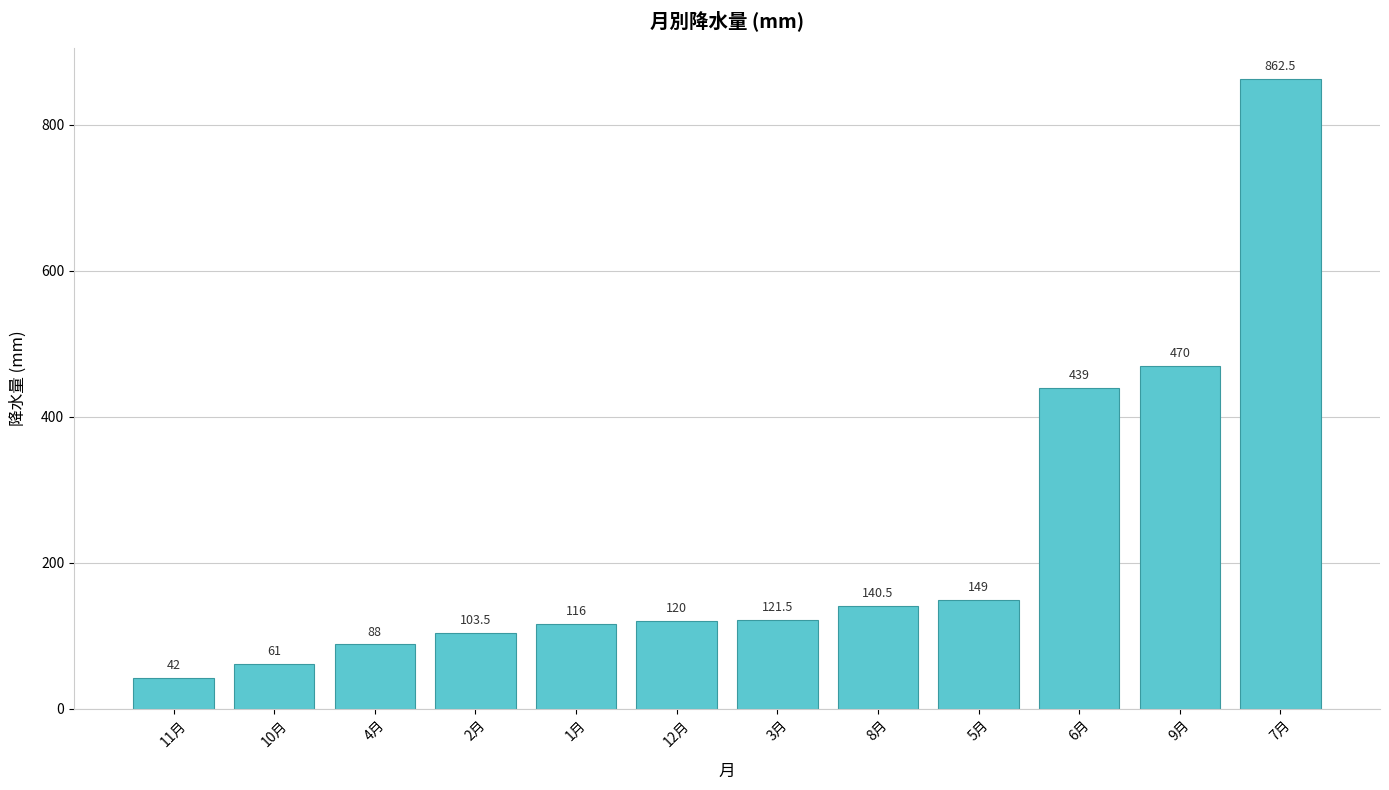

Reading left to right, transcribe all the data shown in this chart.

11月=42.0	10月=61.0	4月=88.0	2月=103.5	1月=116.0	12月=120.0	3月=121.5	8月=140.5	5月=149.0	6月=439.0	9月=470.0	7月=862.5